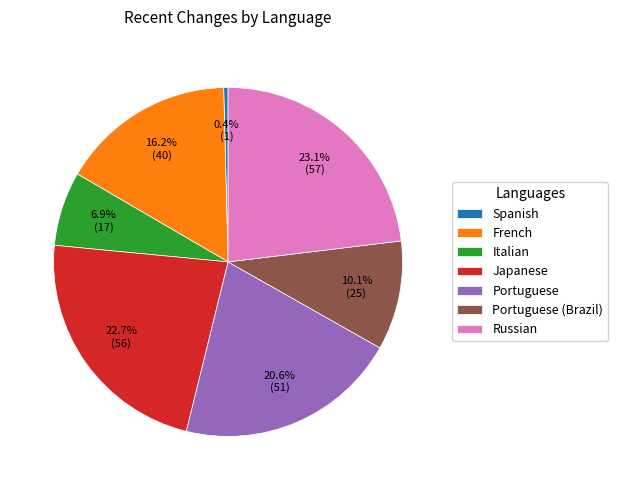

Is there a majority slice in this chart?

No